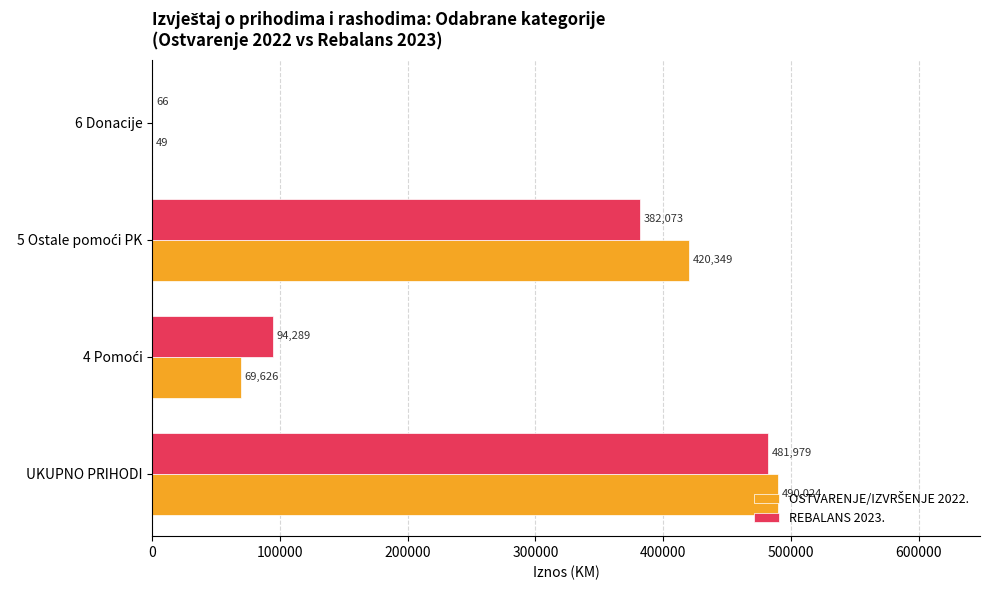

At which category does the chart reach its peak across all series?

UKUPNO PRIHODI